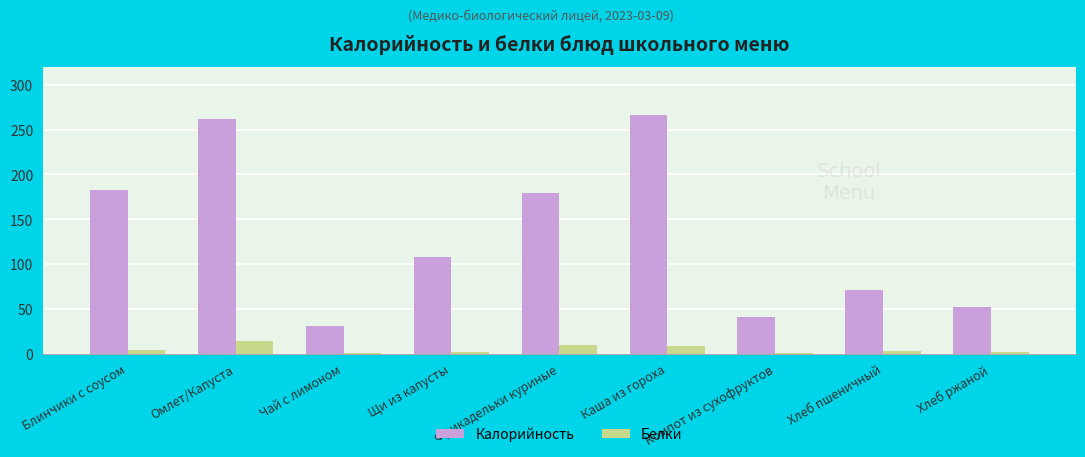

Is it true that Белки equals 2.0 at Хлеб ржаной?

True